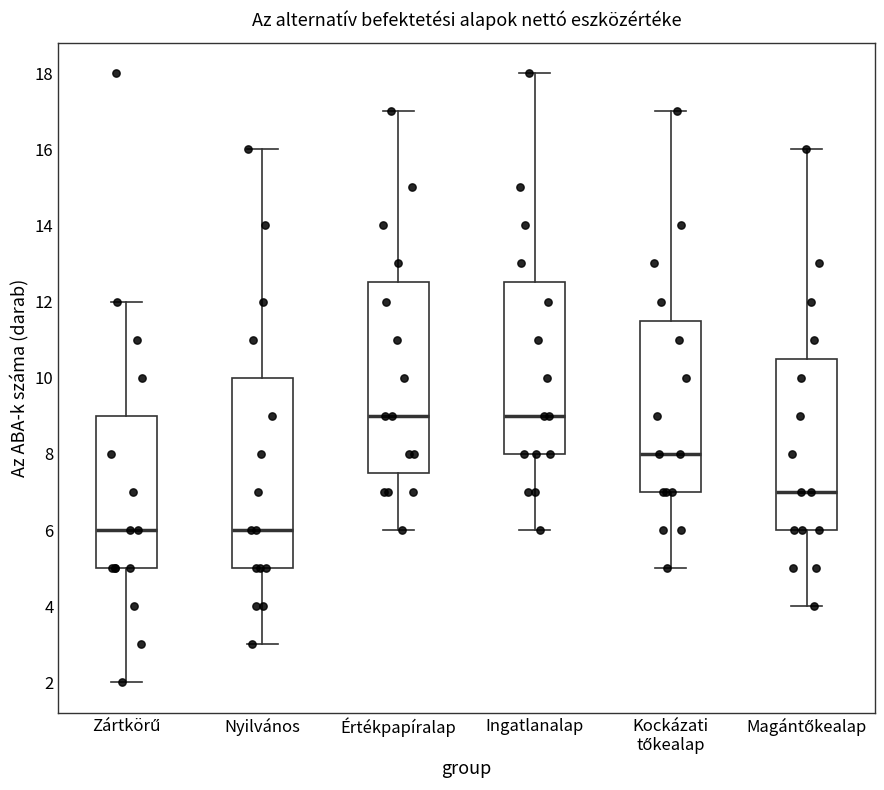

Reading left to right, read every box against the y-axis: the position of its median line, the range the box covers, and the ends of its whiskers. The values are not printed on the chart, so give them approximately, as read against the axis.

Zártkörű: median 6.0, box 5.0 to 9.0, whiskers 2.0 to 12.0
Nyilvános: median 6.0, box 5.0 to 10.0, whiskers 3.0 to 16.0
Értékpapíralap: median 9.0, box 7.6 to 12.6, whiskers 6.0 to 17.0
Ingatlanalap: median 9.0, box 8.0 to 12.6, whiskers 6.0 to 18.0
Kockázati tőkealap: median 8.0, box 7.0 to 11.6, whiskers 5.0 to 17.0
Magántőkealap: median 7.0, box 6.0 to 10.6, whiskers 4.0 to 16.0